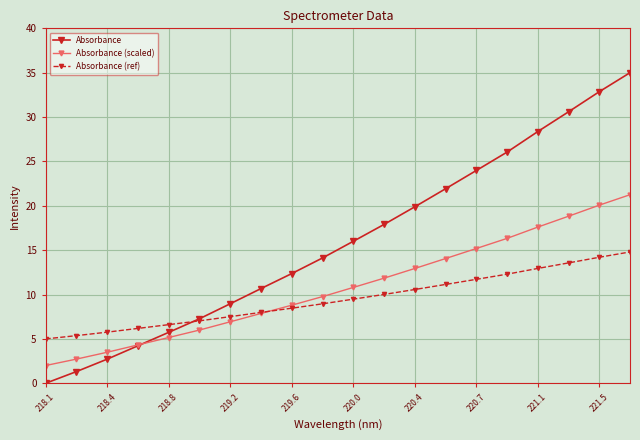

Which series has the largest total across all categories?

Absorbance